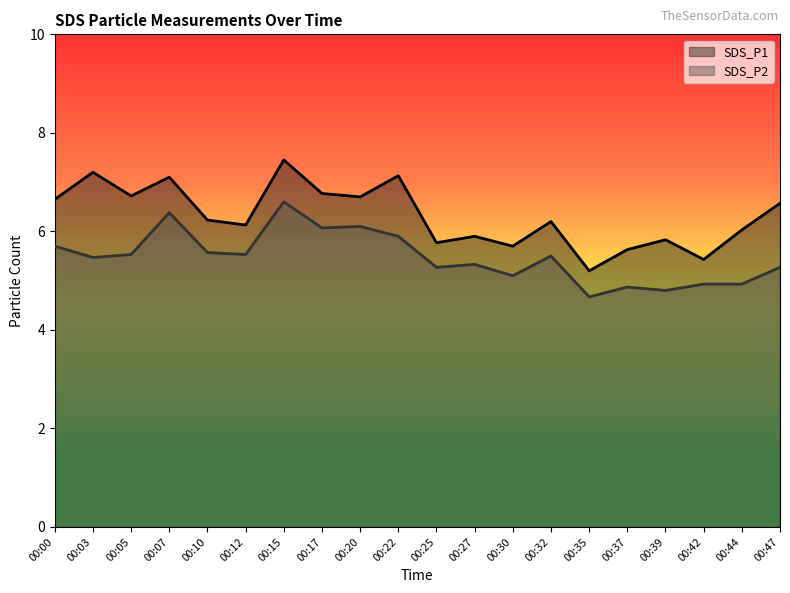

True or false: SDS_P2 has a value of 9.5 at 00:00.

False